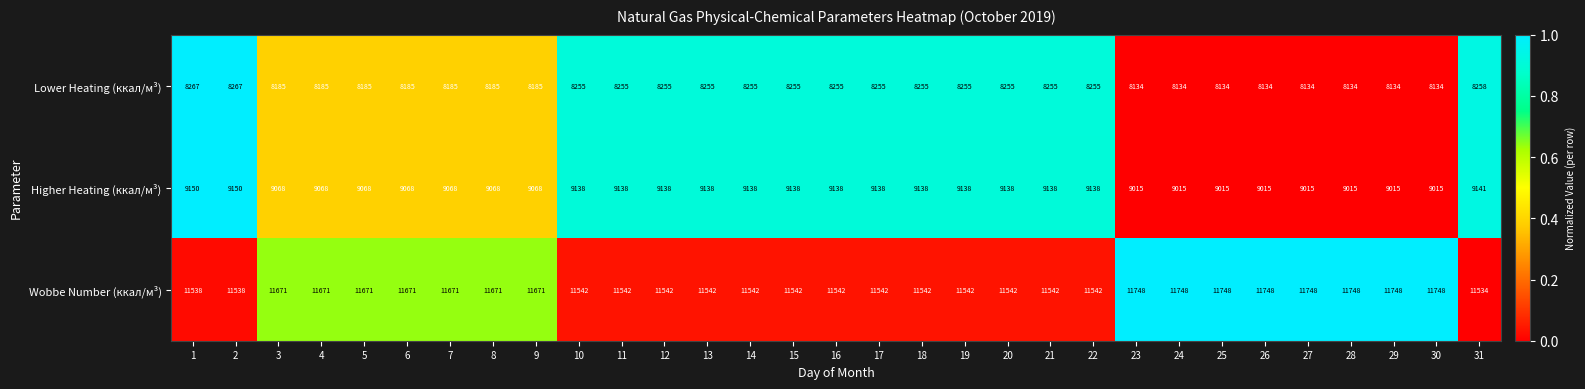

What is the spread (max minus min) of values at 3?

3486